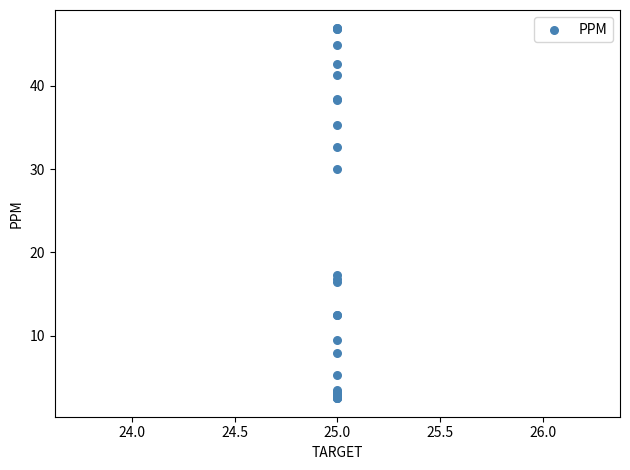

What Y value in the scatter plot is closest to 24?

30.0